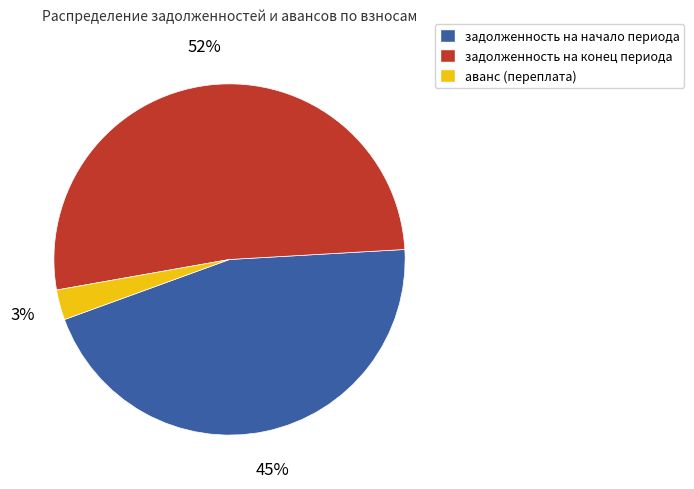

To the nearest percent, what is the difference between the largest and smallest slice percentages?

49%